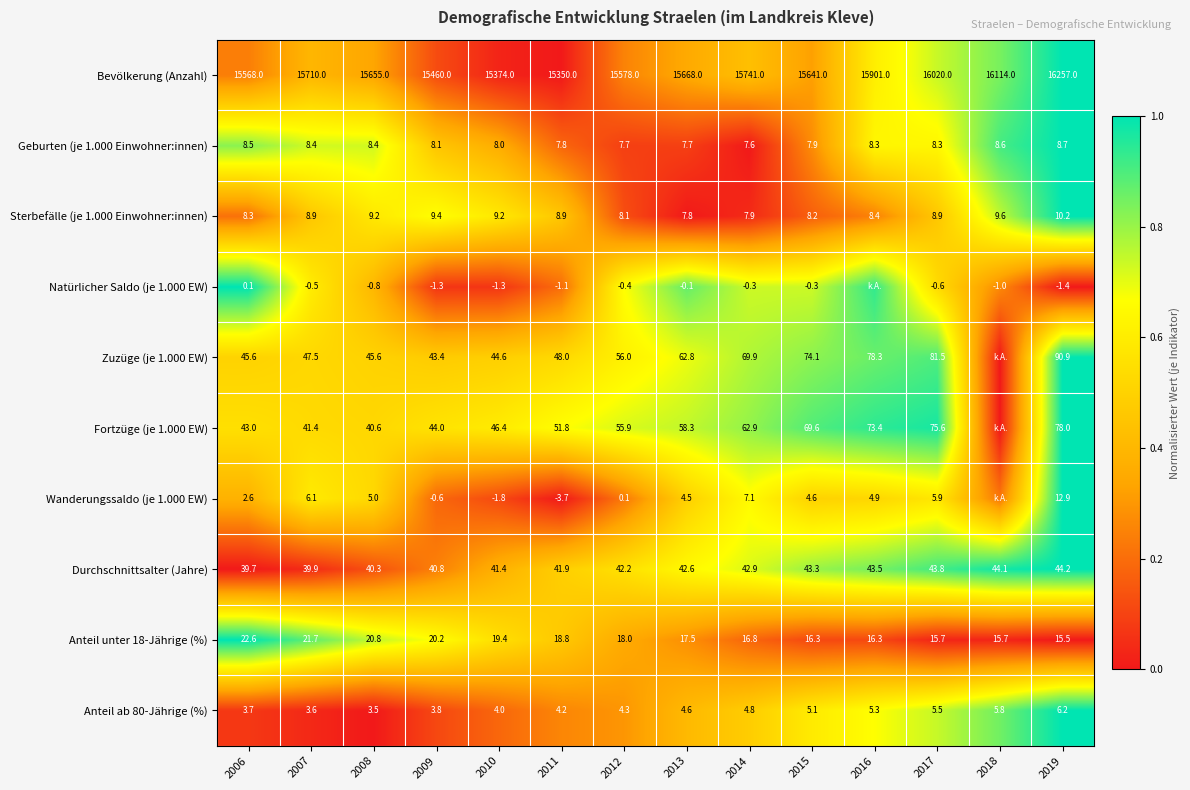

What is the total value across all series at 2012?

15769.9